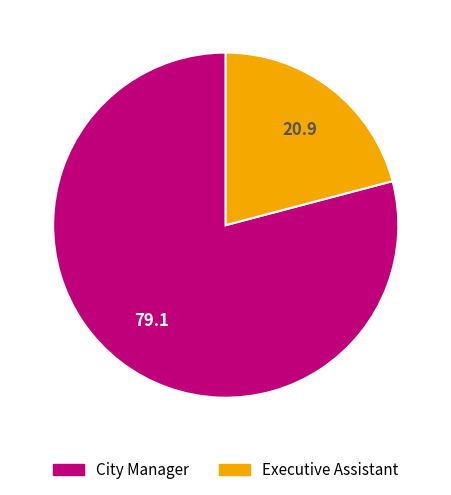

Combined, do Executive Assistant and City Manager account for over 50%?

Yes